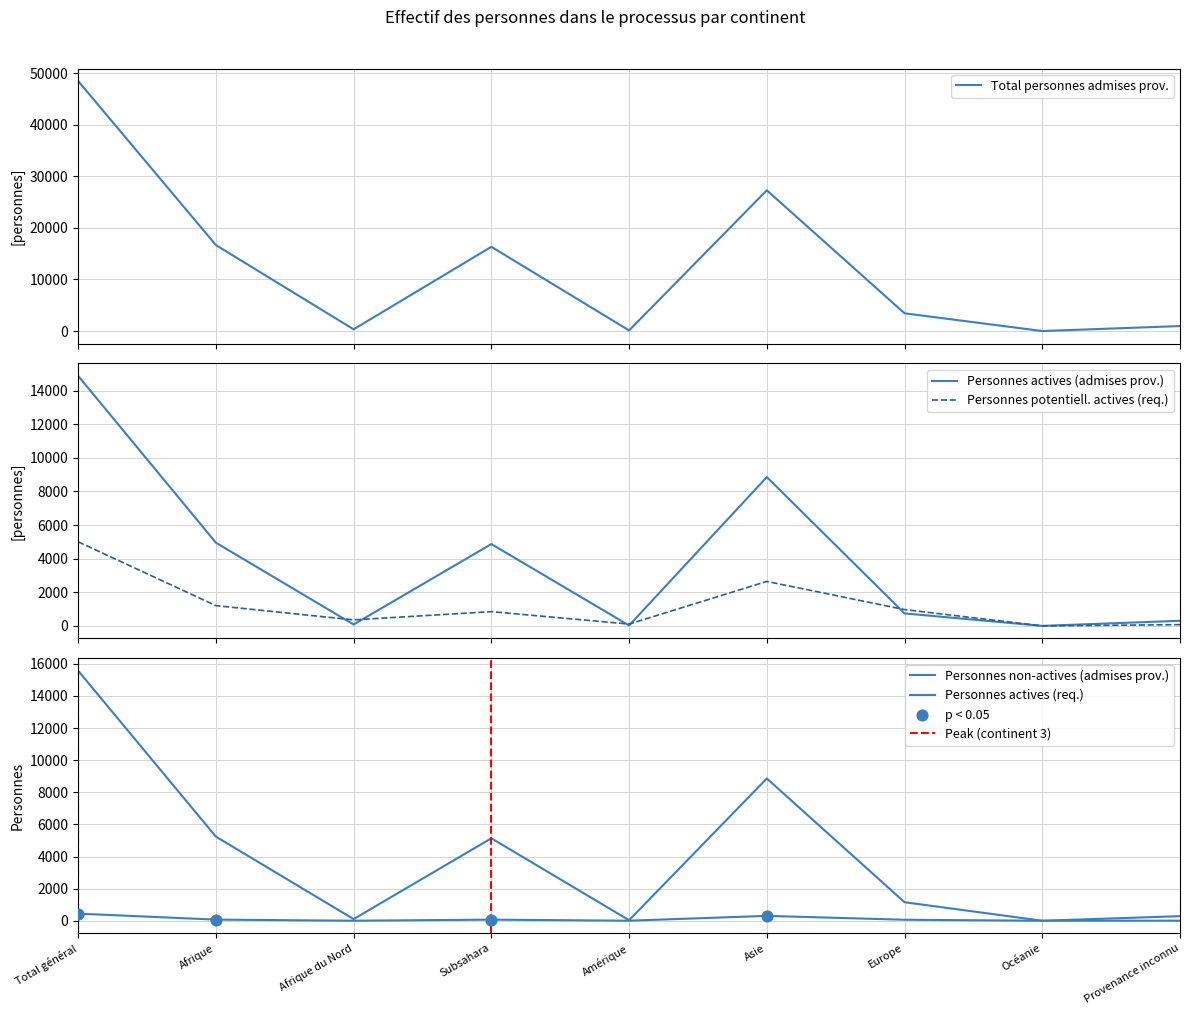

Which series reaches the minimum Y coordinate?

Total personnes admises prov.